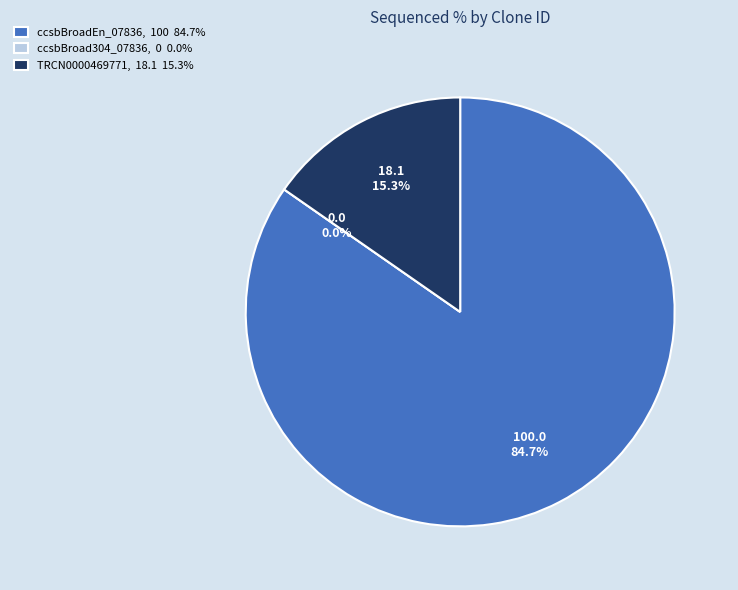

Which slice represents more than half of the pie?

ccsbBroadEn_07836